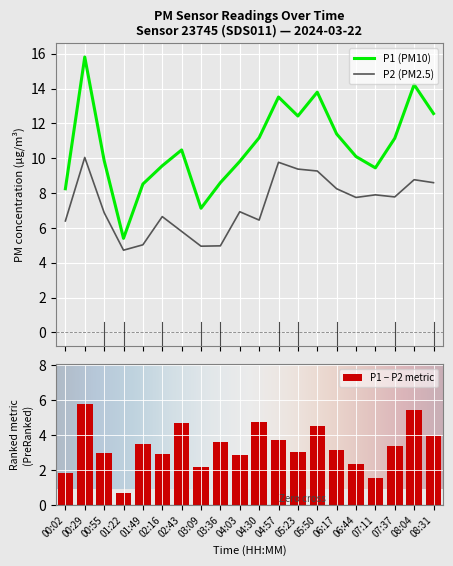

How many groups of bars are there?

20